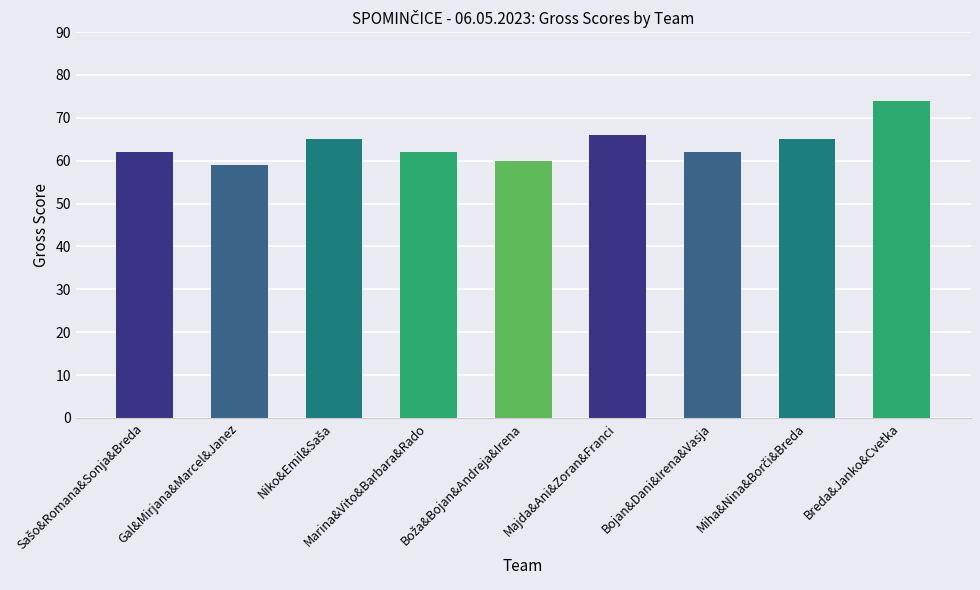

Reading left to right, extract all data points from this chart.

Sašo&Romana&Sonja&Breda=62	Gal&Mirjana&Marcel&Janez=59	Niko&Emil&Saša=65	Marina&Vito&Barbara&Rado=62	Boža&Bojan&Andreja&Irena=60	Majda&Ani&Zoran&Franci=66	Bojan&Dani&Irena&Vasja=62	Miha&Nina&Borči&Breda=65	Breda&Janko&Cvetka=74